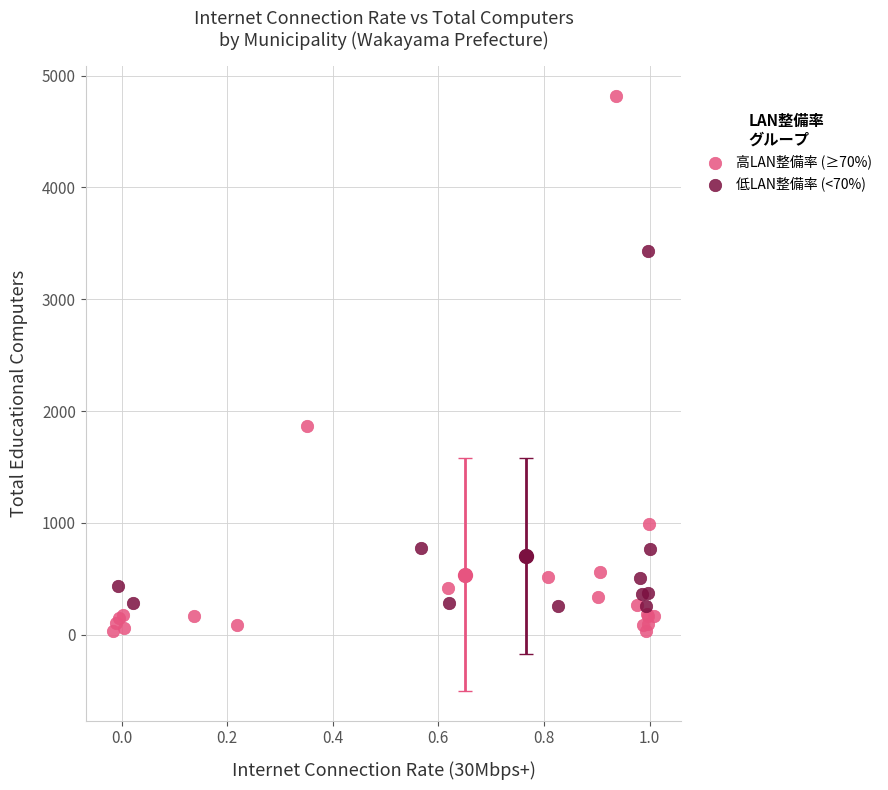

Which series contains the highest Y value?

高LAN整備率 (≥70%)